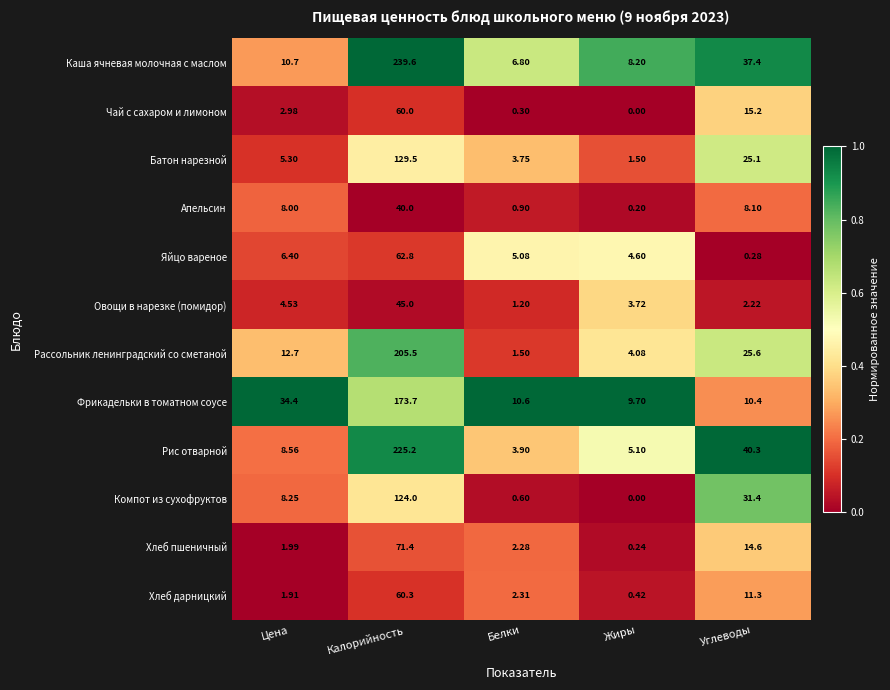

What is the spread (max minus min) of values at Цена?

32.5